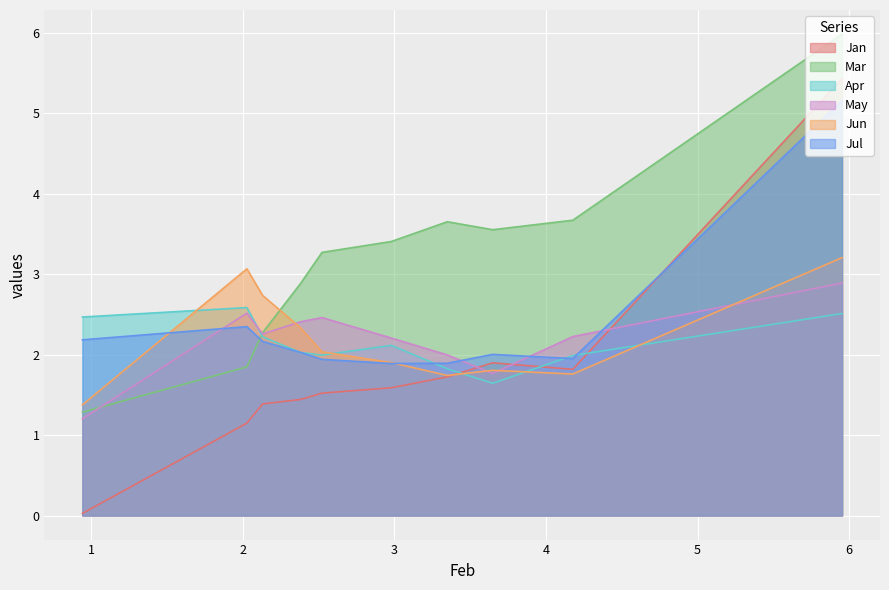

Which series has the largest total across all categories?

Mar